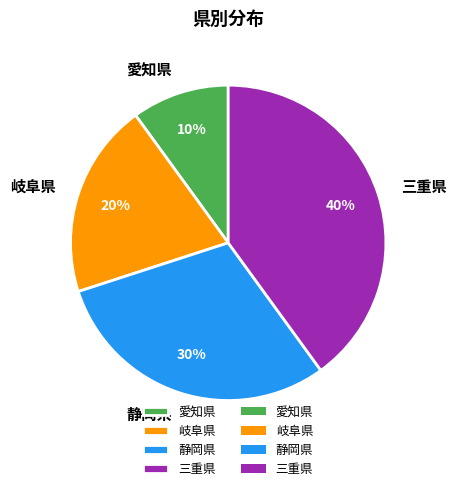

What is the largest slice in the pie chart?

三重県